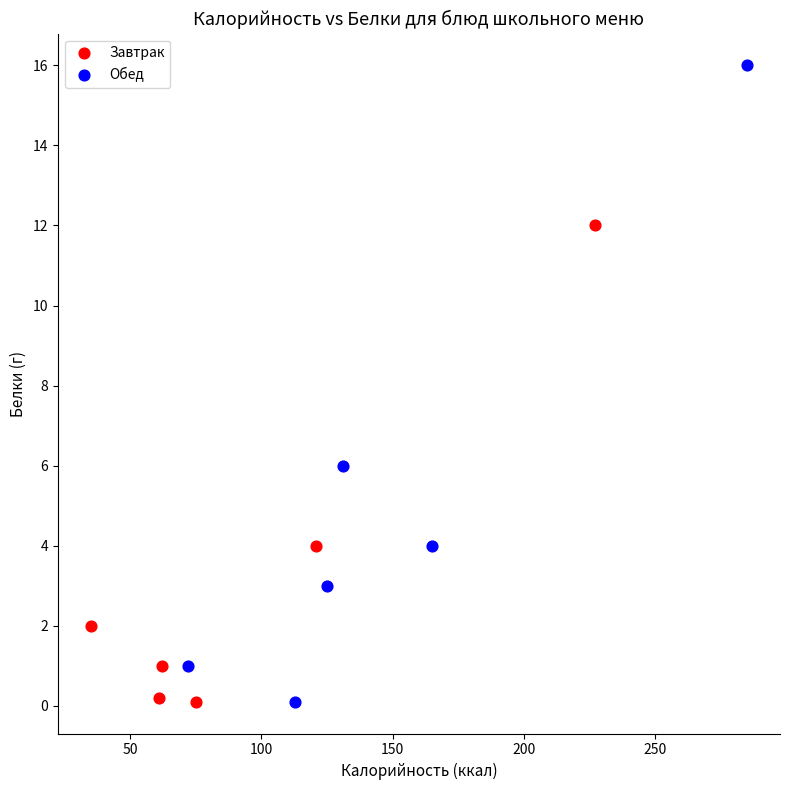

Which series has the largest Y range (max minus min)?

Обед